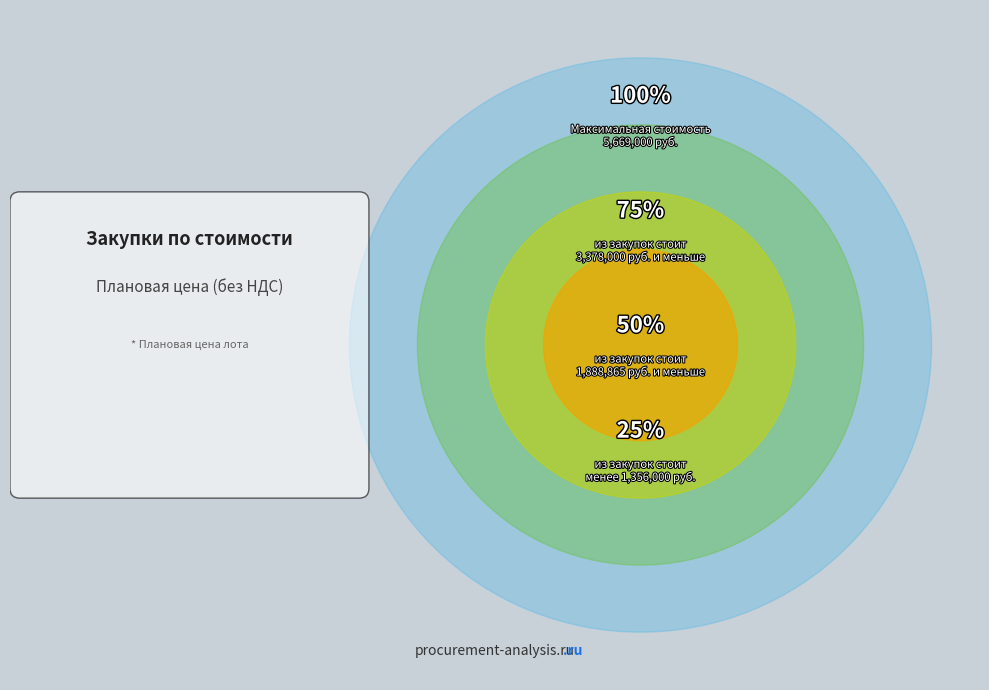

Is there any slice that represents more than half of the pie?

No